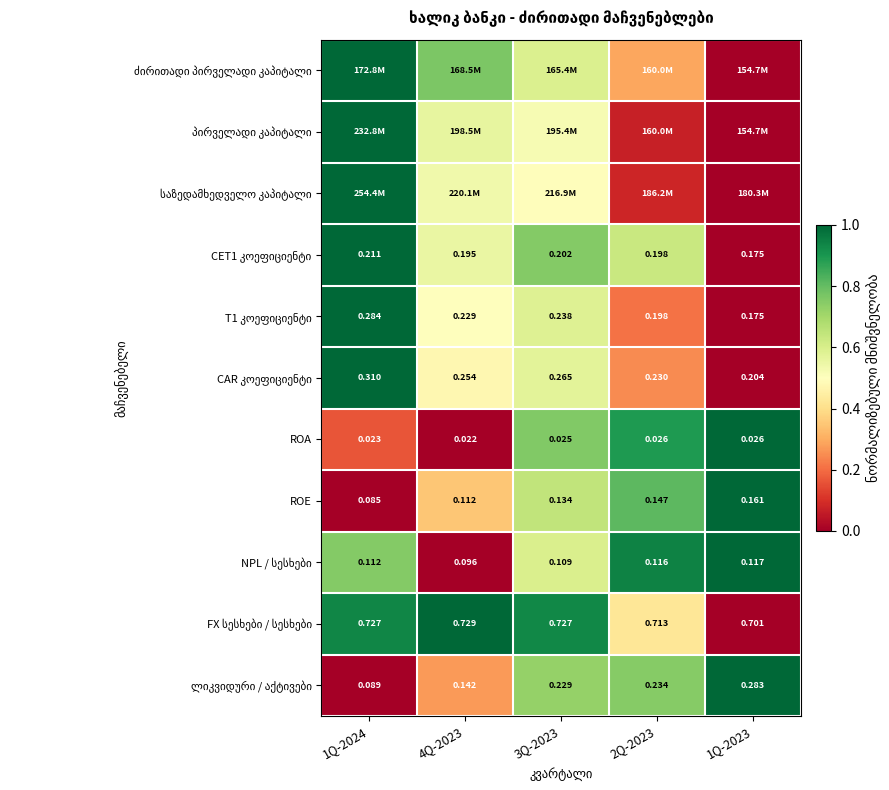

True or false: საზედამხედველო კაპიტალი has a value of 0.3 at 3Q-2023.

False